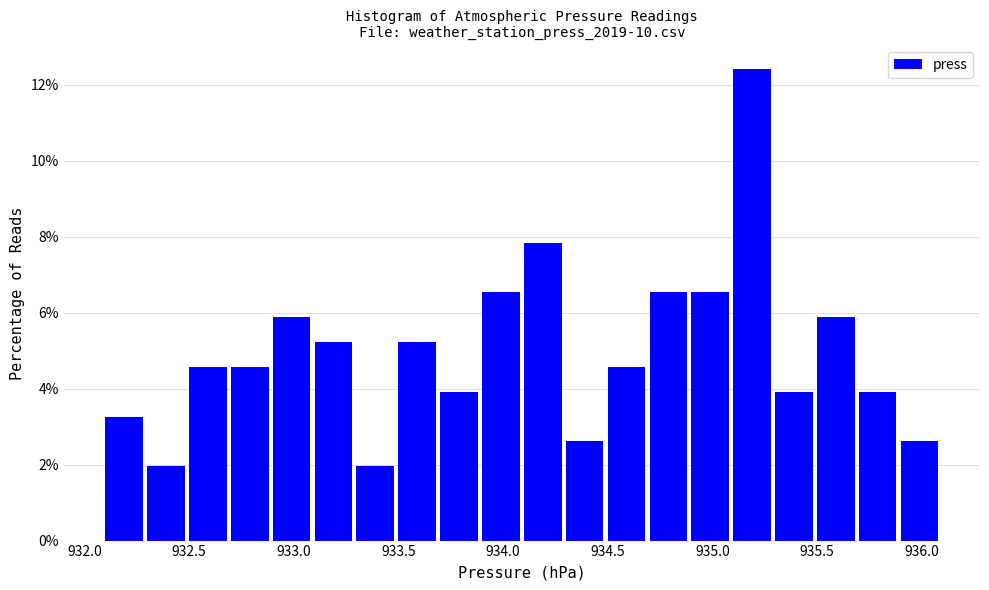

Reading left to right, list every bar in this chart as the range it spans on the x-axis followed by its height. The values are not printed on the chart, so give them approximately, as read against the axis.

932.1 to 932.3: 3.2
932.3 to 932.5: 2.0
932.5 to 932.7: 4.6
932.7 to 932.9: 4.6
932.9 to 933.1: 5.8
933.1 to 933.3: 5.2
933.3 to 933.5: 2.0
933.5 to 933.7: 5.2
933.7 to 933.9: 4.0
933.9 to 934.1: 6.6
934.1 to 934.3: 7.8
934.3 to 934.5: 2.6
934.5 to 934.7: 4.6
934.7 to 934.9: 6.6
934.9 to 935.1: 6.6
935.1 to 935.3: 12.4
935.3 to 935.5: 4.0
935.5 to 935.7: 5.8
935.7 to 935.9: 4.0
935.9 to 936.1: 2.6